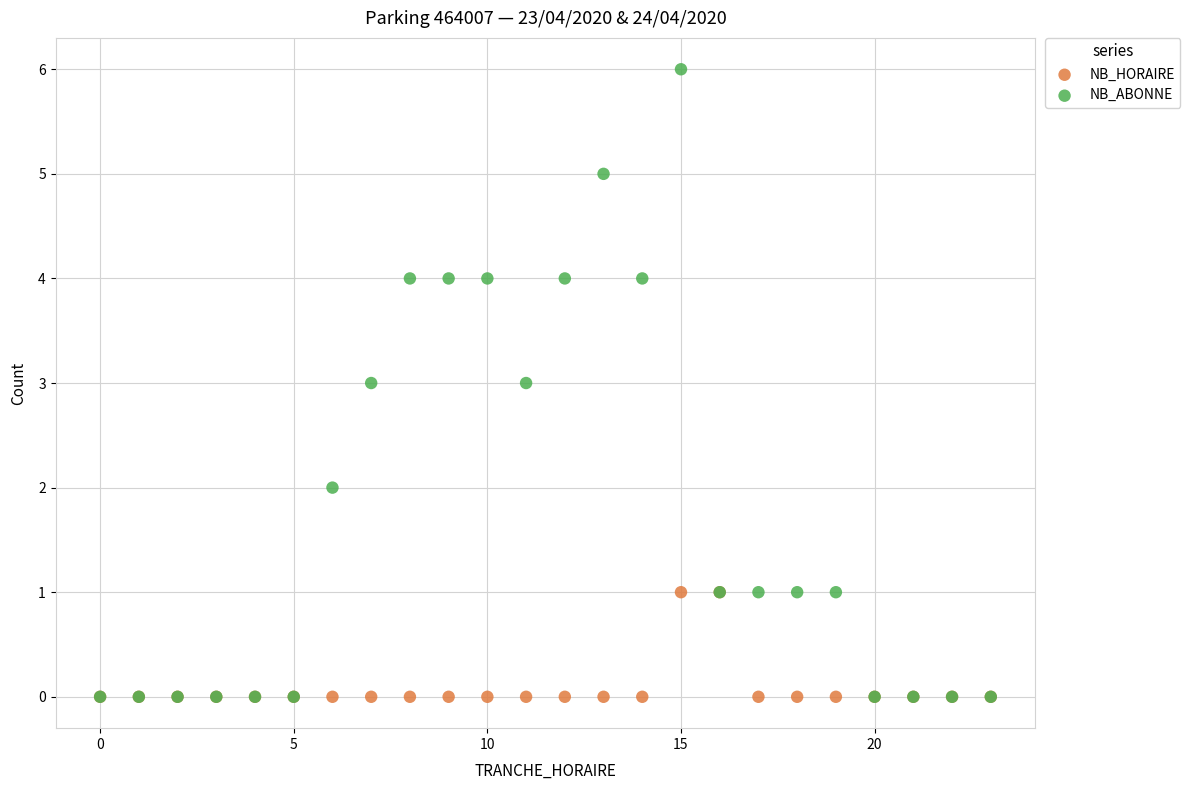

What are all the series names shown in the legend?

NB_HORAIRE, NB_ABONNE